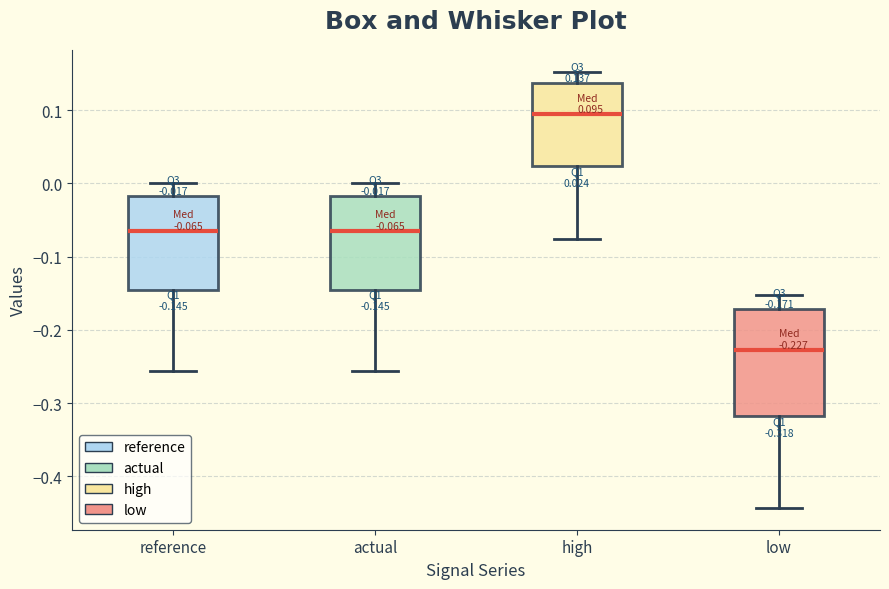

Which box's median line is the lowest?

low